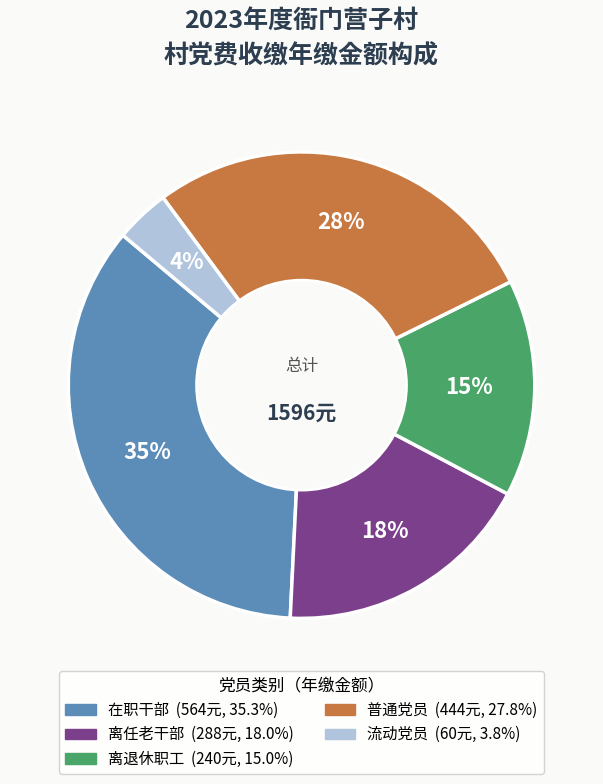

Which category has the smallest portion of the pie?

流动党员